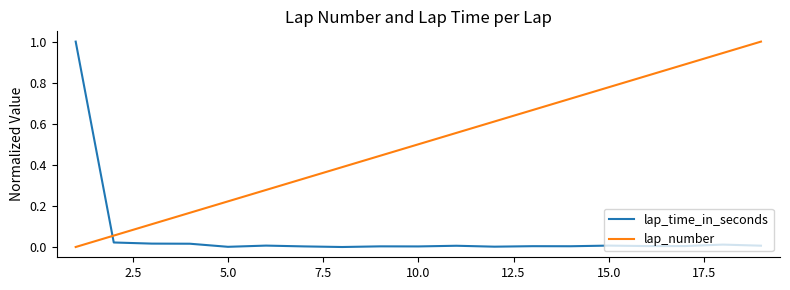

What is the maximum value shown in the chart?

1.0